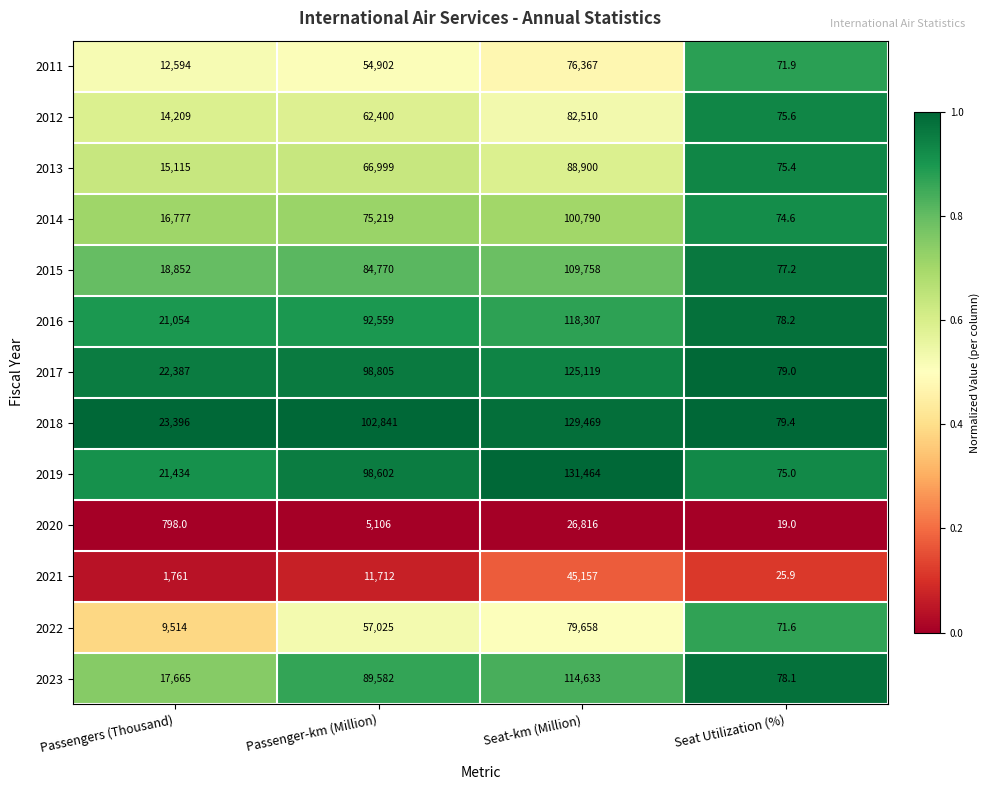

Where is 2021 nearest to the value 22591?

Passenger-km (Million)